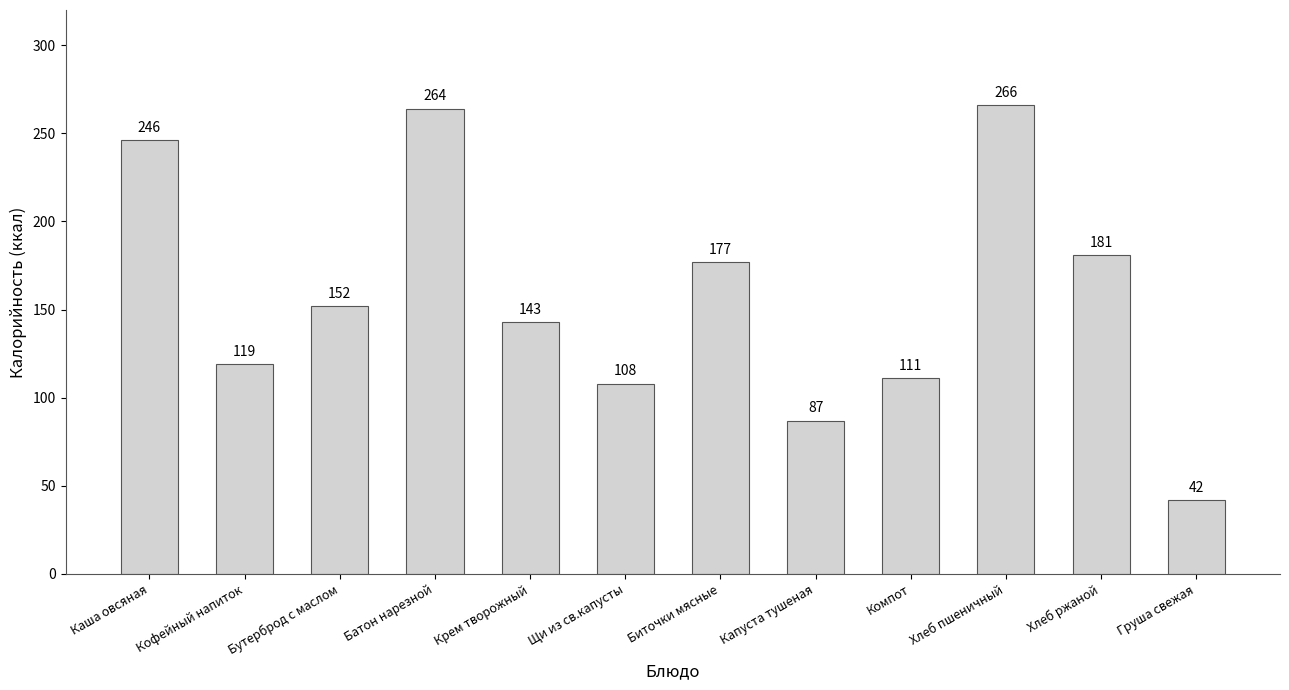

What is the smallest value displayed?

42